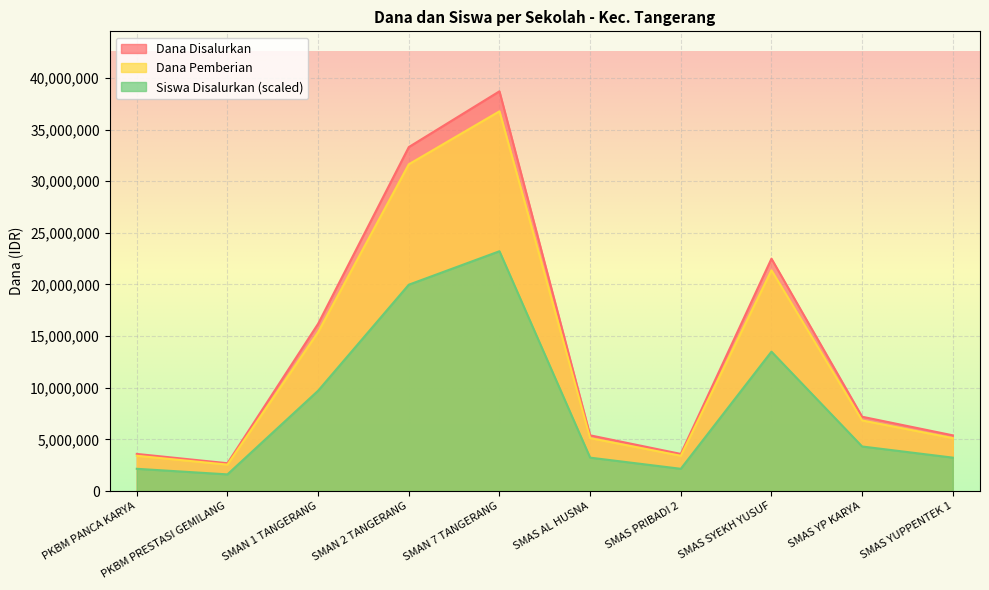

The Siswa Disalurkan series shows 20118586 at SMAS SYEKH YUSUF. True or false?

False